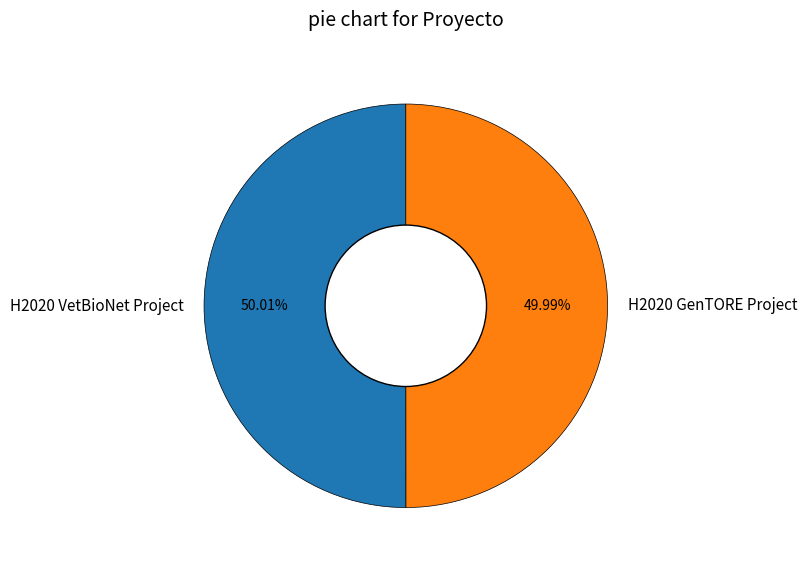

Does any single category account for the majority?

Yes